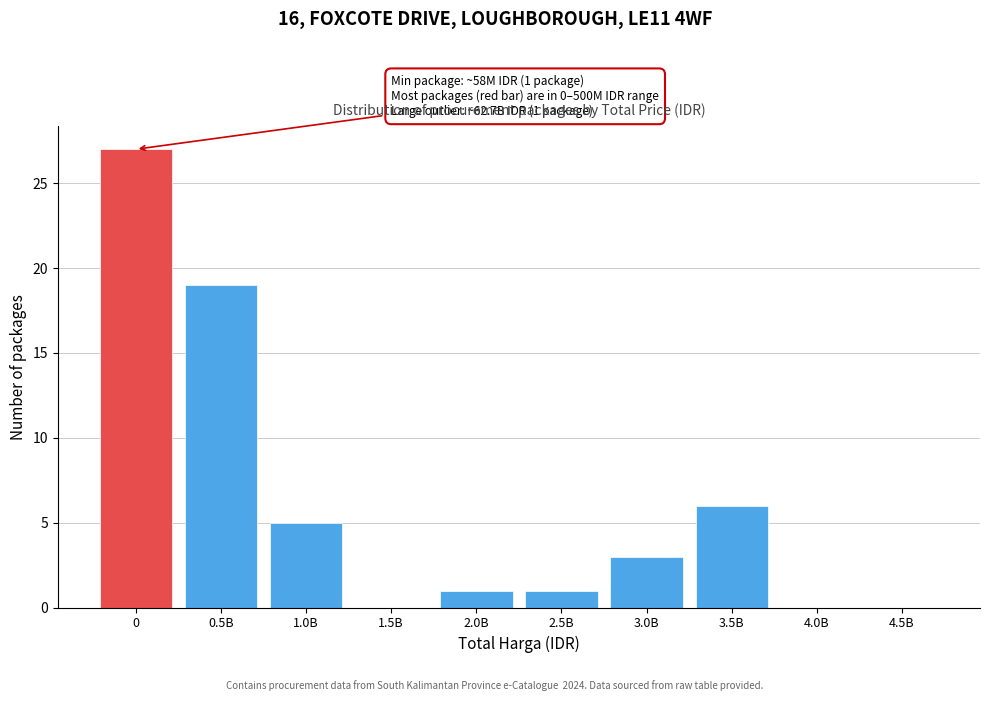

Reading right to left, list all the values displayed in this chart.

4.5B=0	4.0B=0	3.5B=6	3.0B=3	2.5B=1	2.0B=1	1.5B=0	1.0B=5	0.5B=19	0=27